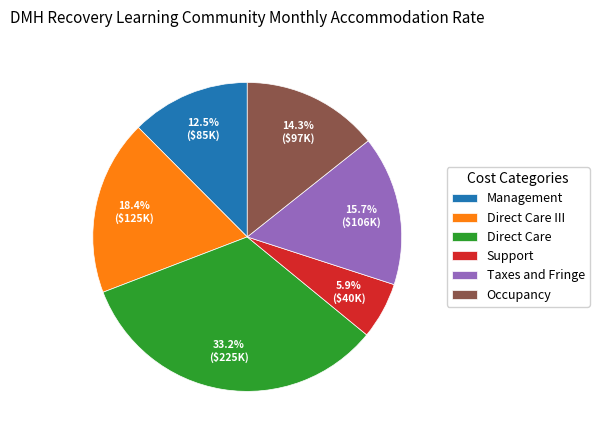

Count the number of slices in the pie.

6